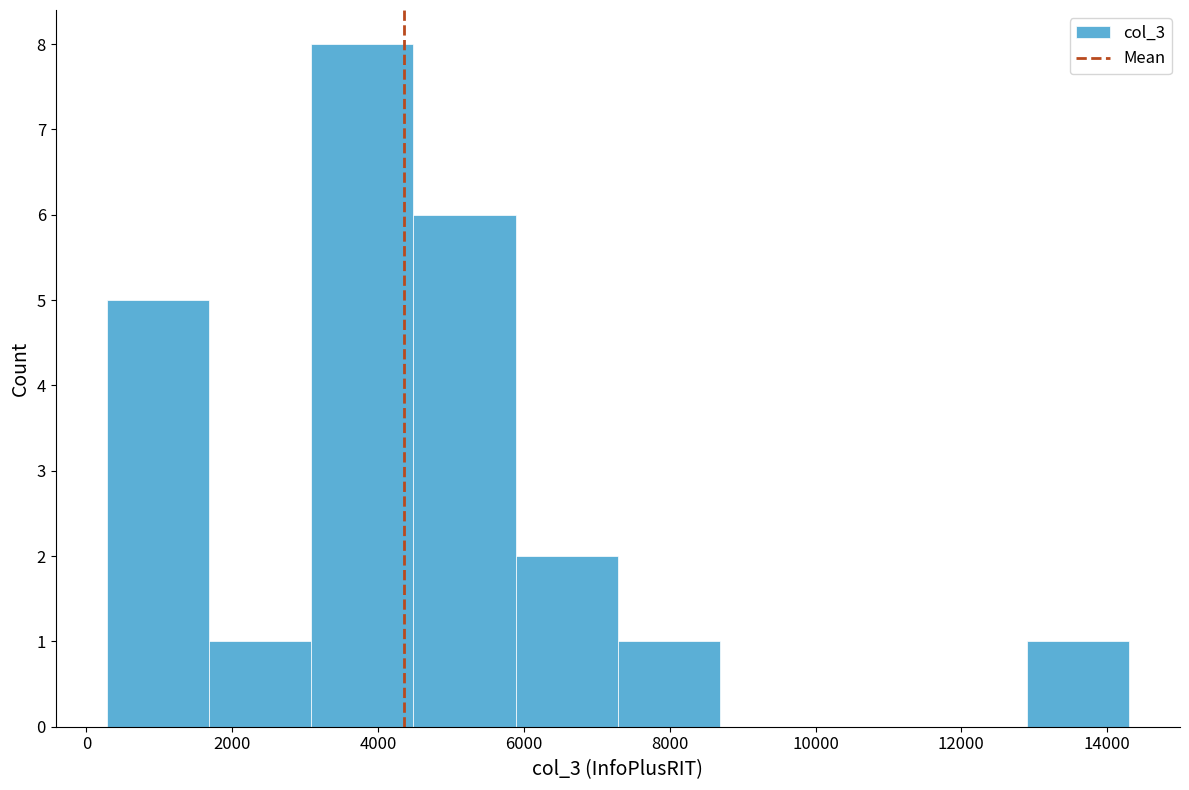

Reading left to right, transcribe this chart: for each bar, give the range it covers on the x-axis and its height. Neither the bar edges nor the heights are printed on the chart, so give them approximately, as read against the axes.

200 to 1600: 5
1600 to 3000: 1
3000 to 4400: 8
4400 to 5800: 6
5800 to 7200: 2
7200 to 8600: 1
8600 to 10000: 0
10000 to 11400: 0
11400 to 12800: 0
12800 to 14200: 1